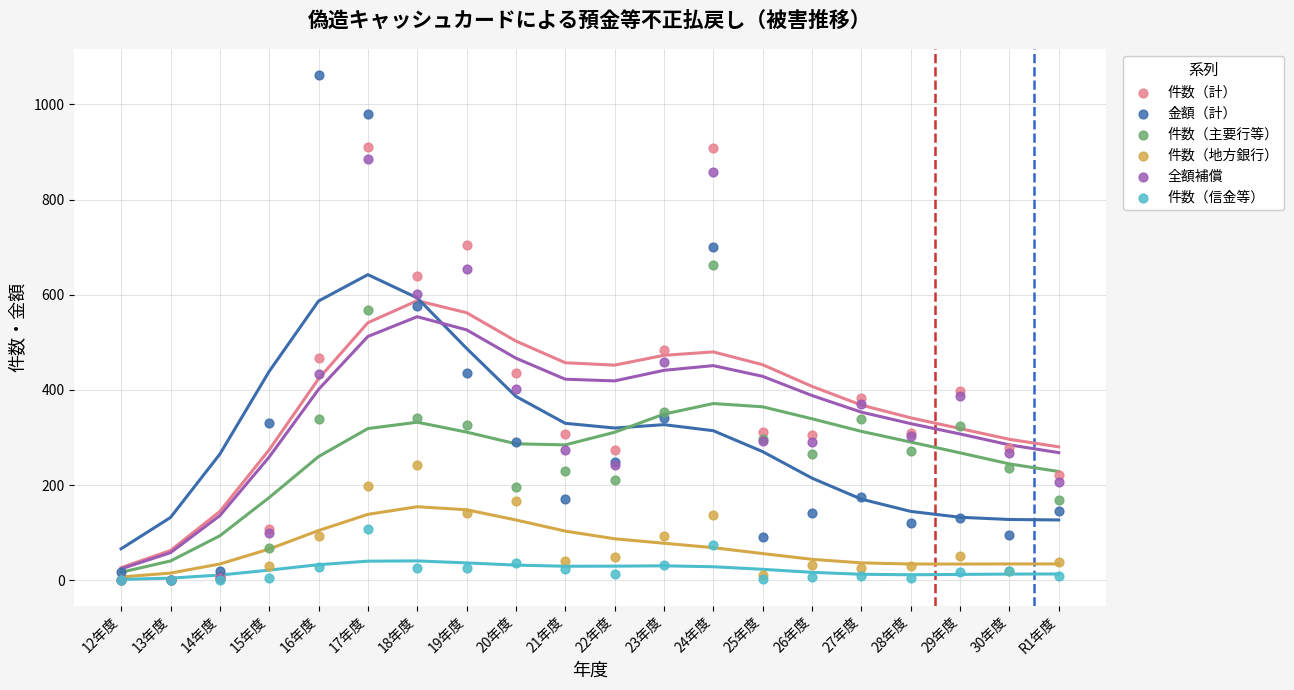

Which series reaches the maximum Y coordinate?

金額（計）